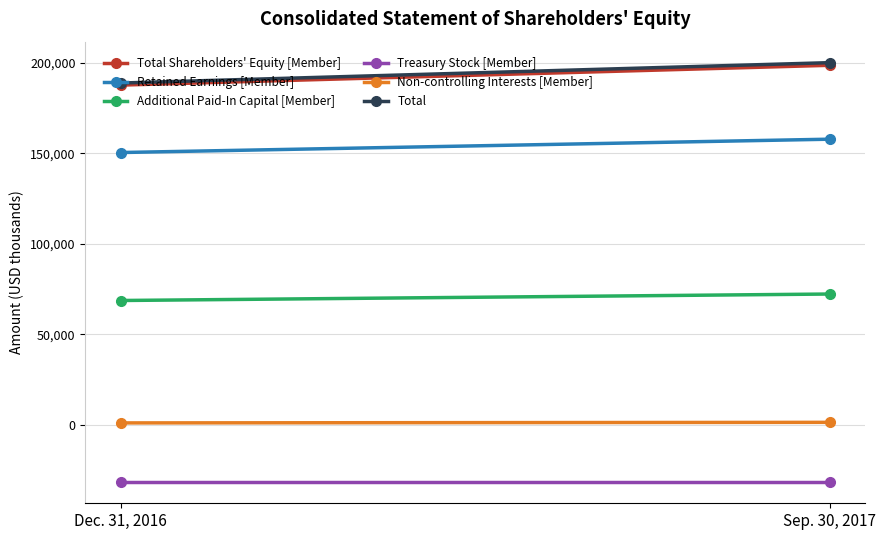

True or false: Additional Paid-In Capital [Member] has a value of 68687 at Dec. 31, 2016.

True